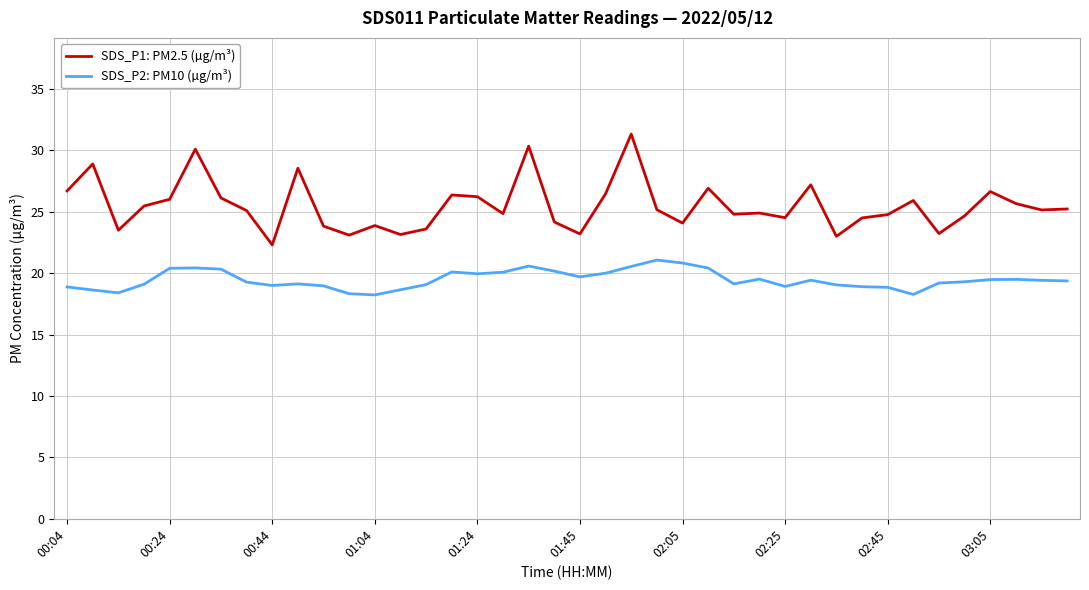

What is the greatest value displayed?

31.3